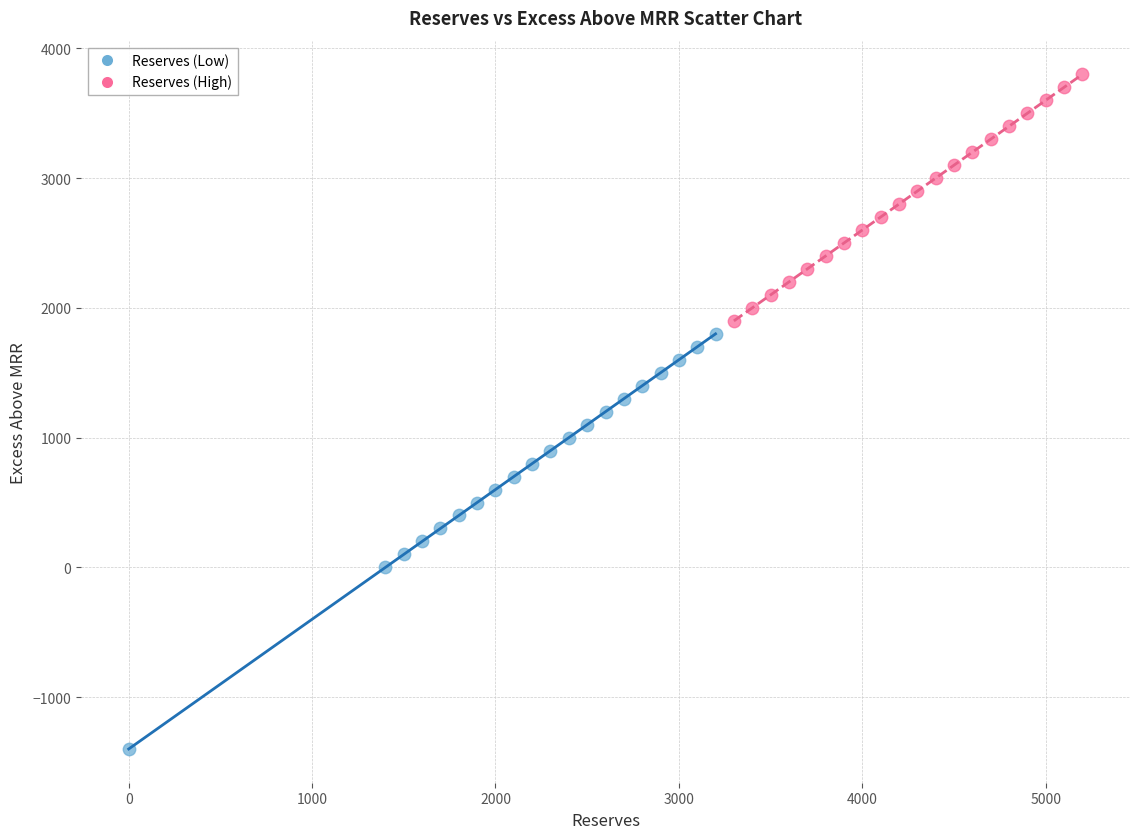

Which series contains the lowest Y value?

Reserves (Low)